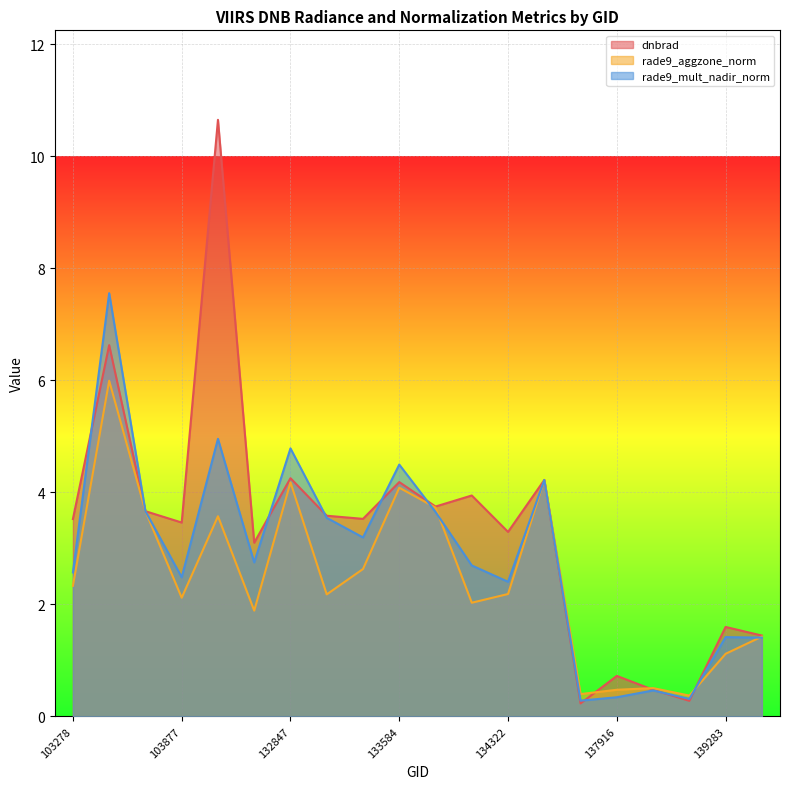

Rank the categories by dnbrad value from highest to lowest.

103988, 103396, 132847, 134687, 133584, 134138, 133762, 103515, 133209, 133404, 103278, 103877, 134322, 104471, 139283, 139866, 137916, 138492, 138881, 137903